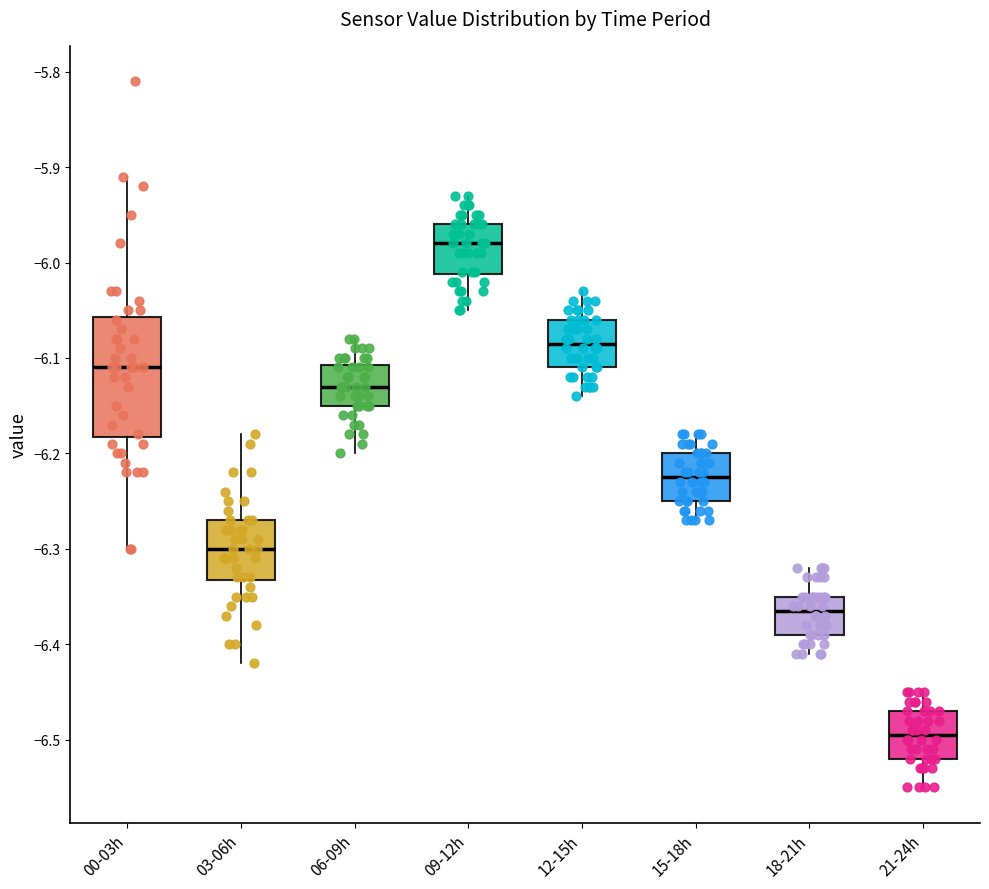

Reading left to right, read every box against the y-axis: the position of its median line, the range the box covers, and the ends of its whiskers. The values are not printed on the chart, so give them approximately, as read against the axis.

00-03h: median -6.11, box -6.18 to -6.06, whiskers -6.30 to -5.91
03-06h: median -6.30, box -6.33 to -6.27, whiskers -6.42 to -6.18
06-09h: median -6.13, box -6.15 to -6.11, whiskers -6.20 to -6.08
09-12h: median -5.98, box -6.01 to -5.96, whiskers -6.05 to -5.93
12-15h: median -6.08, box -6.11 to -6.06, whiskers -6.14 to -6.03
15-18h: median -6.22, box -6.25 to -6.20, whiskers -6.27 to -6.18
18-21h: median -6.36, box -6.39 to -6.35, whiskers -6.41 to -6.32
21-24h: median -6.49, box -6.52 to -6.47, whiskers -6.55 to -6.45